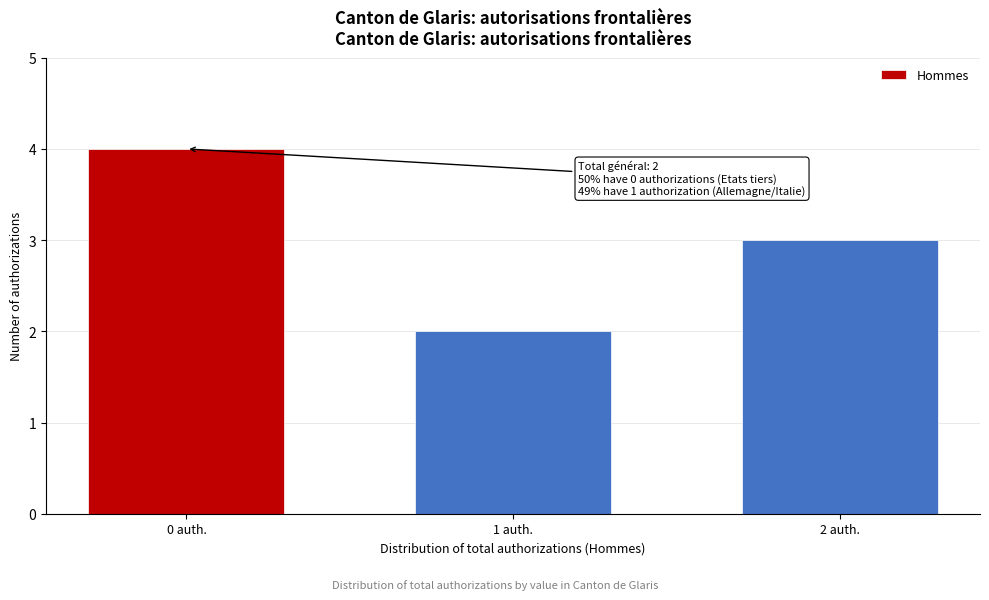

Reading left to right, extract all data points from this chart.

4	2	3